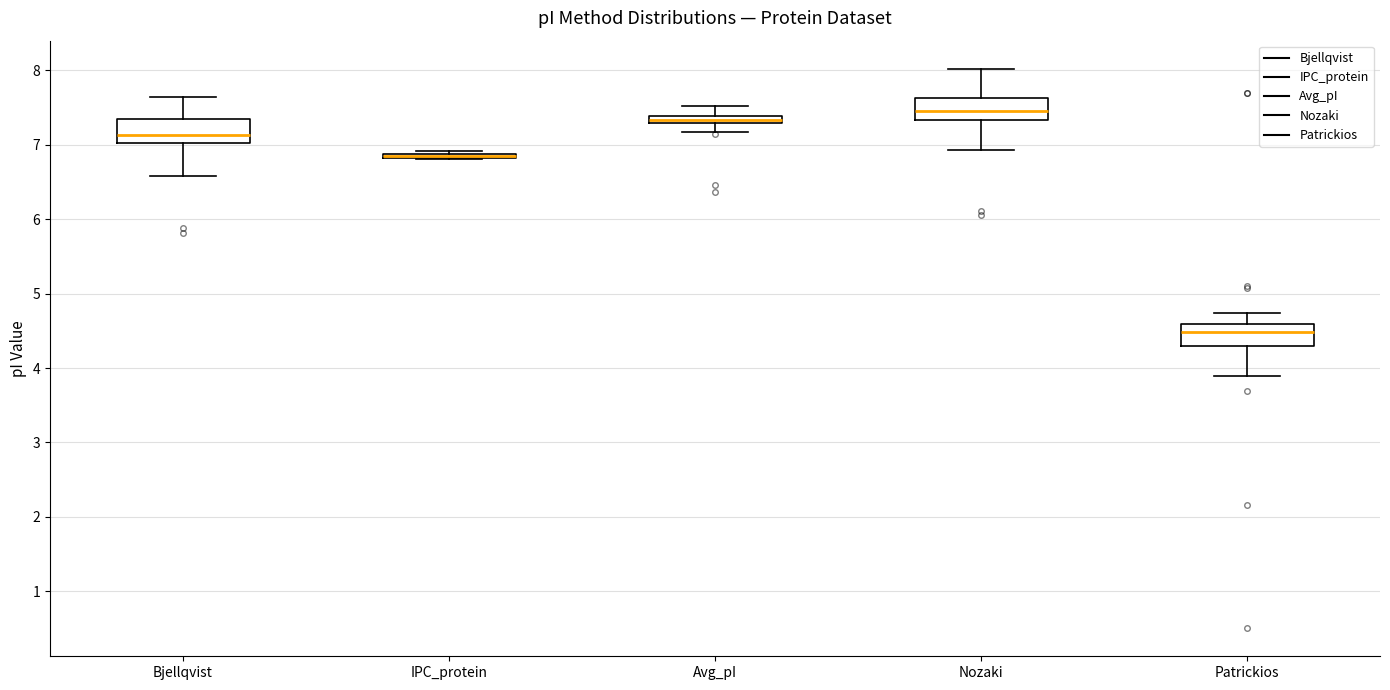

Where does the median line of the box for Nozaki sit on the y-axis? The values are not printed on the chart, so give them approximately, as read against the axis.

7.5